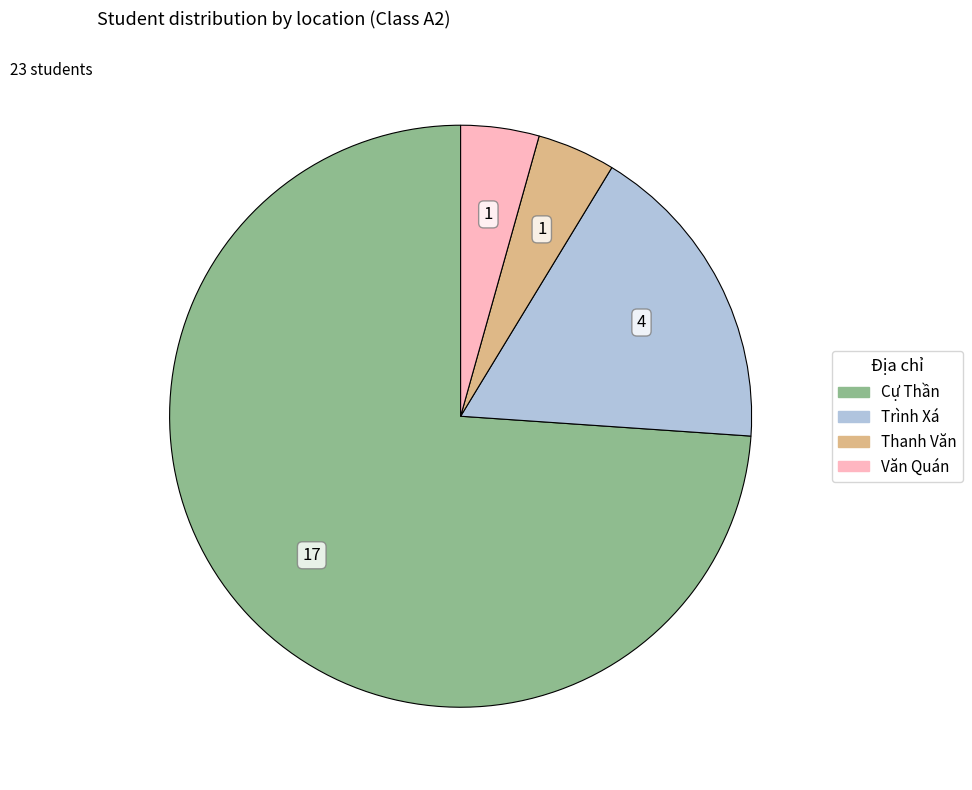

How many segments does this pie chart have?

4